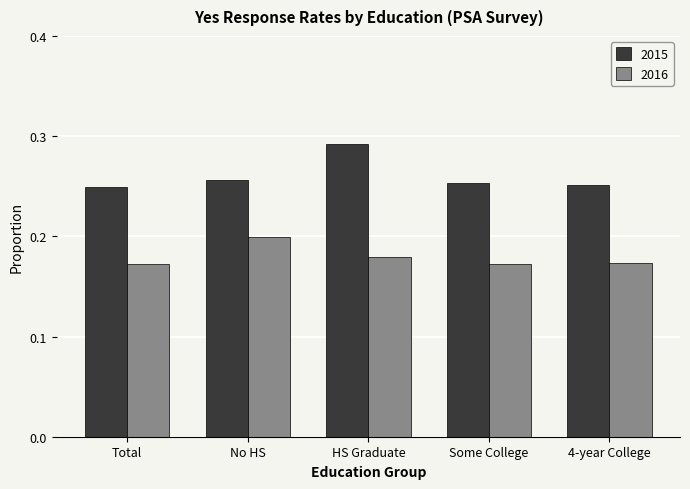

At No HS, list the series in order from largest to smallest.

2015, 2016